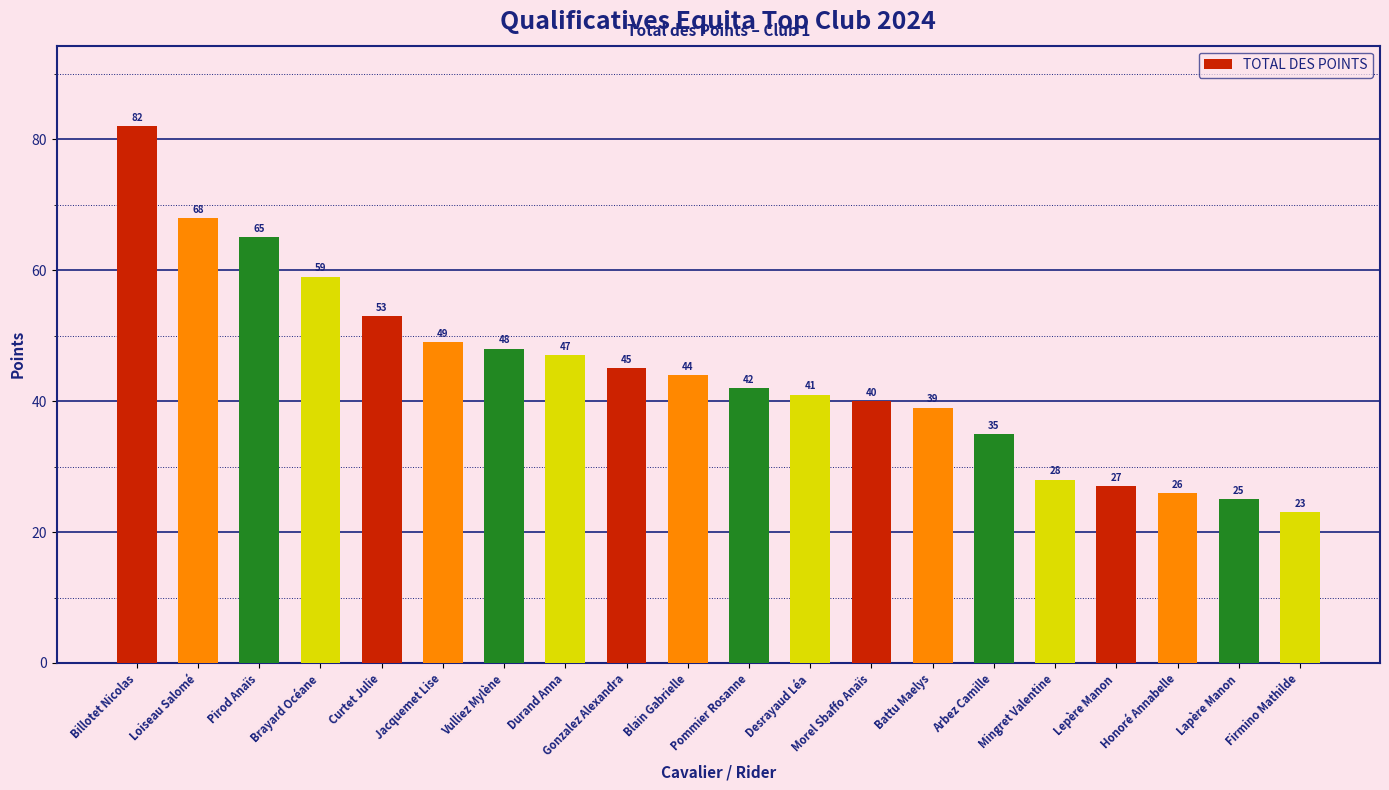

What is the label of the 12th bar from the right?

Gonzalez Alexandra